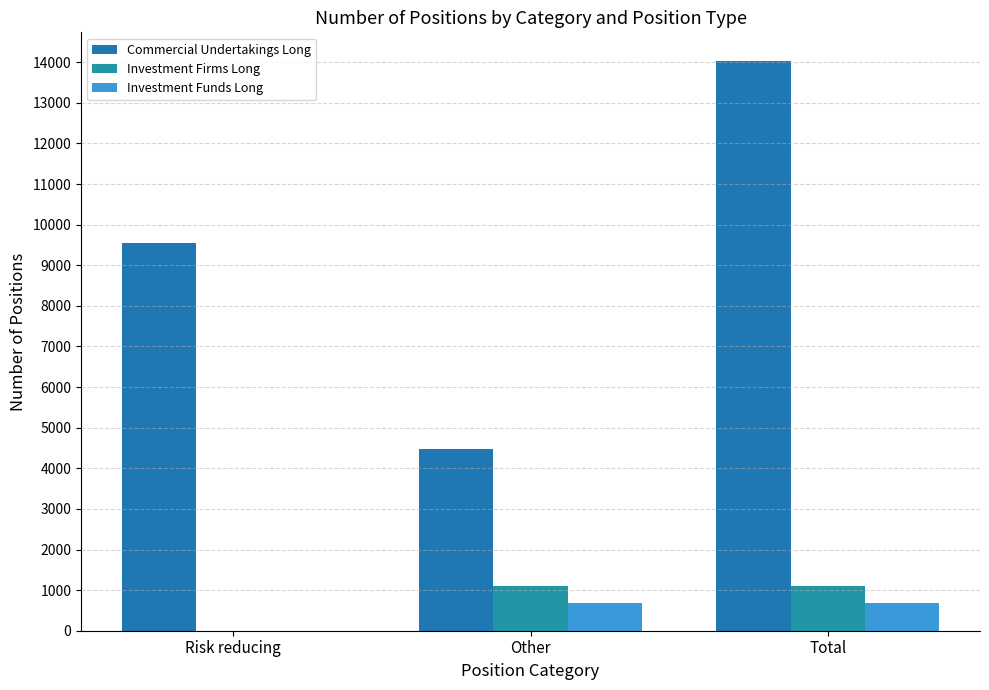

What are all the series names shown in the legend?

Commercial Undertakings Long, Investment Firms Long, Investment Funds Long